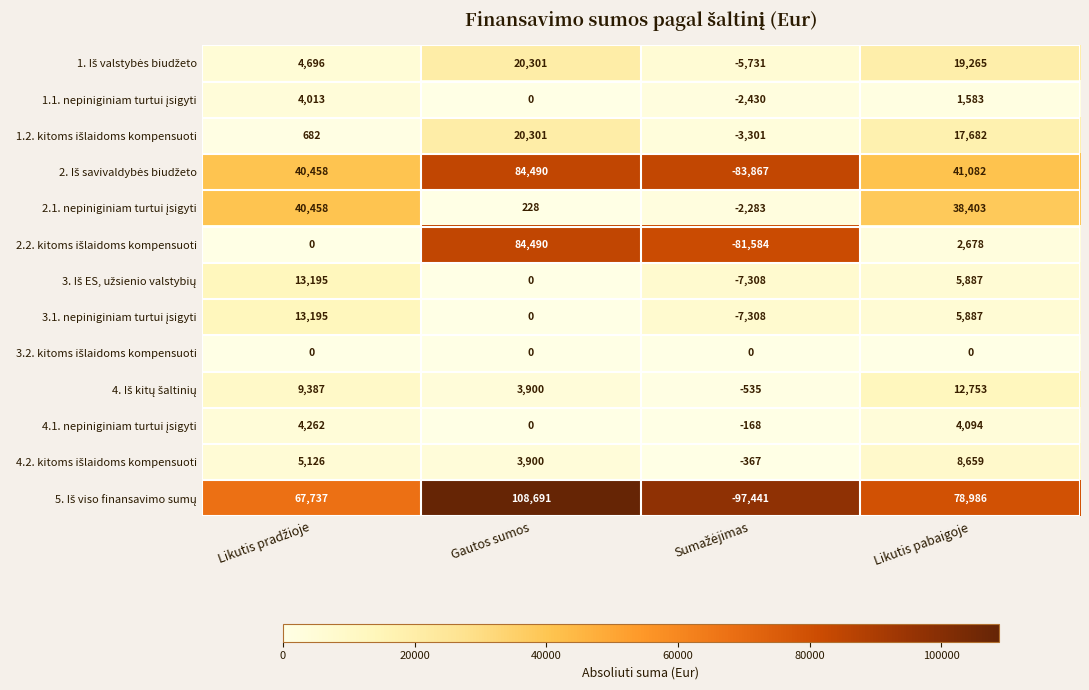

At which category is the sum across all series the highest?

Gautos sumos